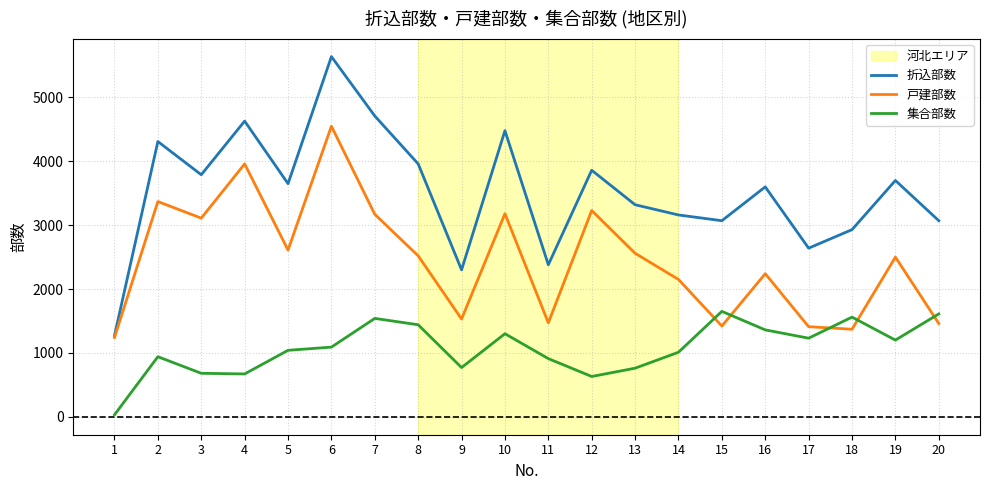

Which label corresponds to the smallest value in the chart?

1